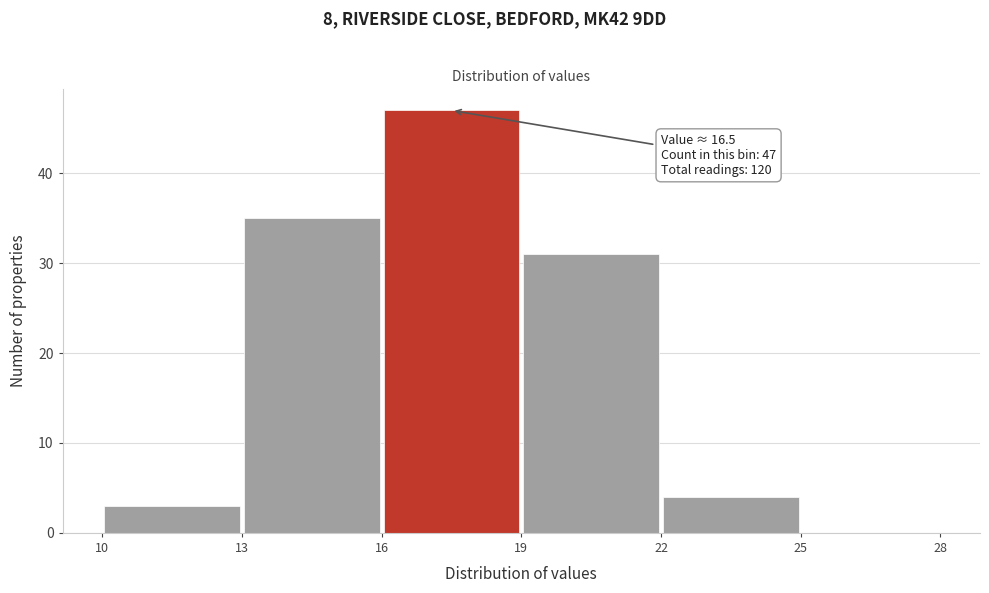

Which range on the x-axis has the tallest bar?

16 to 19